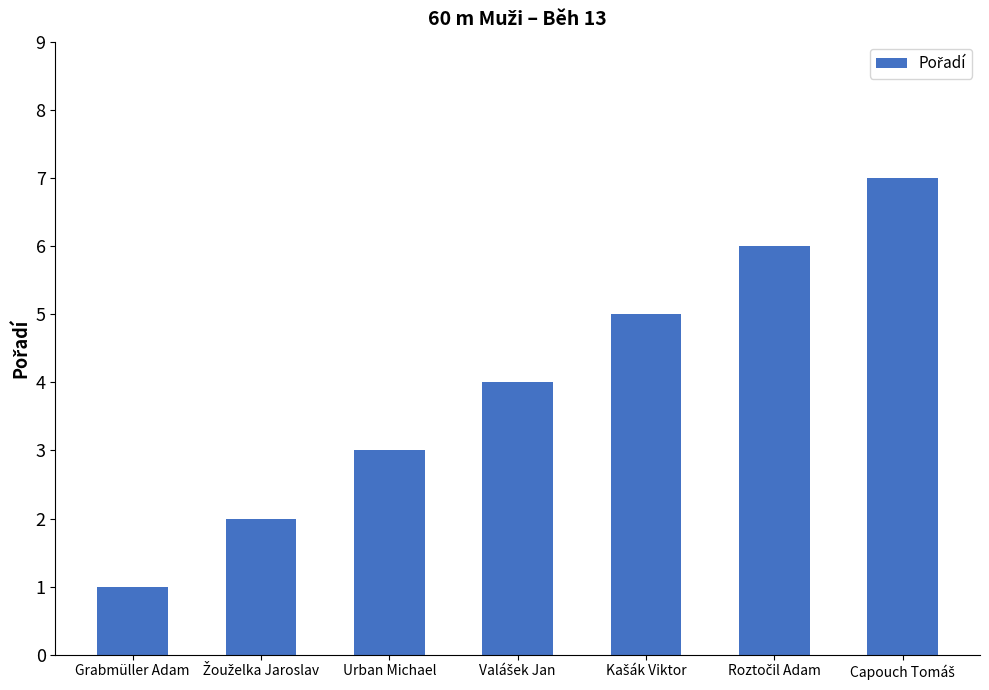

What is the maximum value shown in the chart?

7